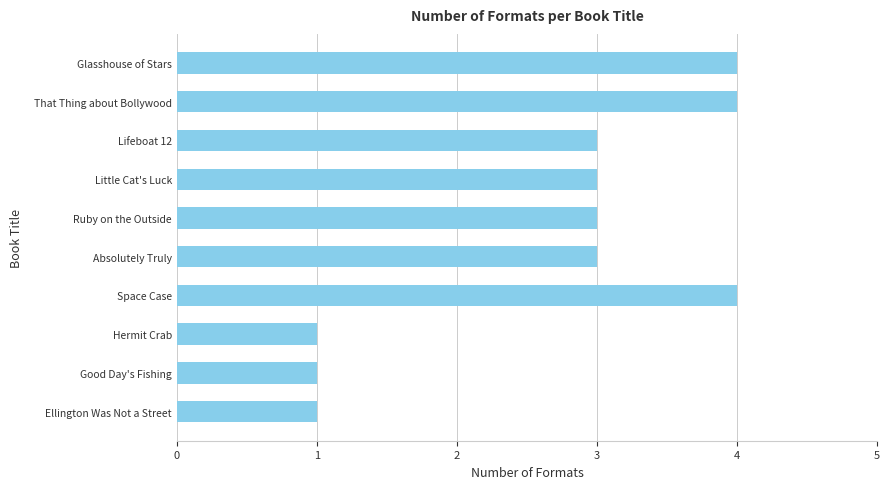

Between Glasshouse of Stars and Good Day's Fishing, which is larger?

Glasshouse of Stars